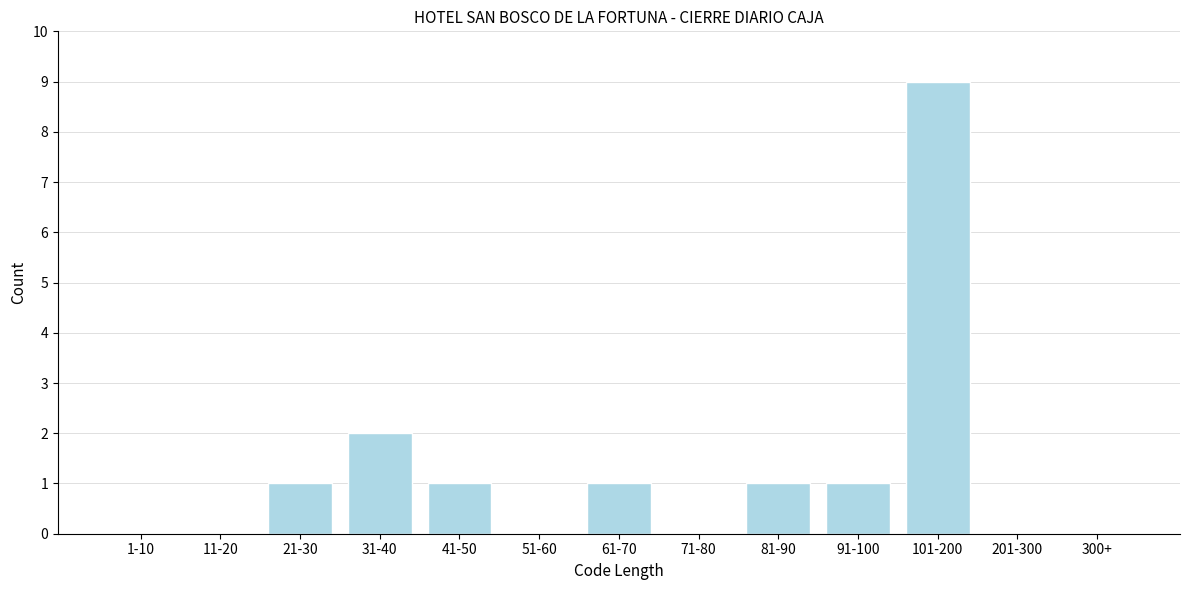

Reading right to left, what are all the values shown in this chart?

300+=0	201-300=0	101-200=9	91-100=1	81-90=1	71-80=0	61-70=1	51-60=0	41-50=1	31-40=2	21-30=1	11-20=0	1-10=0